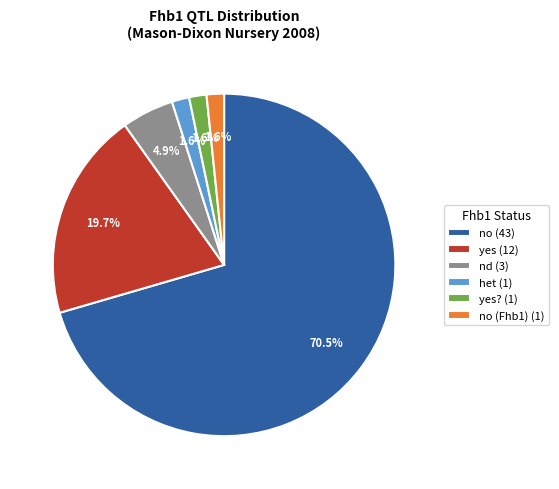

Between no (43) and het (1), which is larger?

no (43)